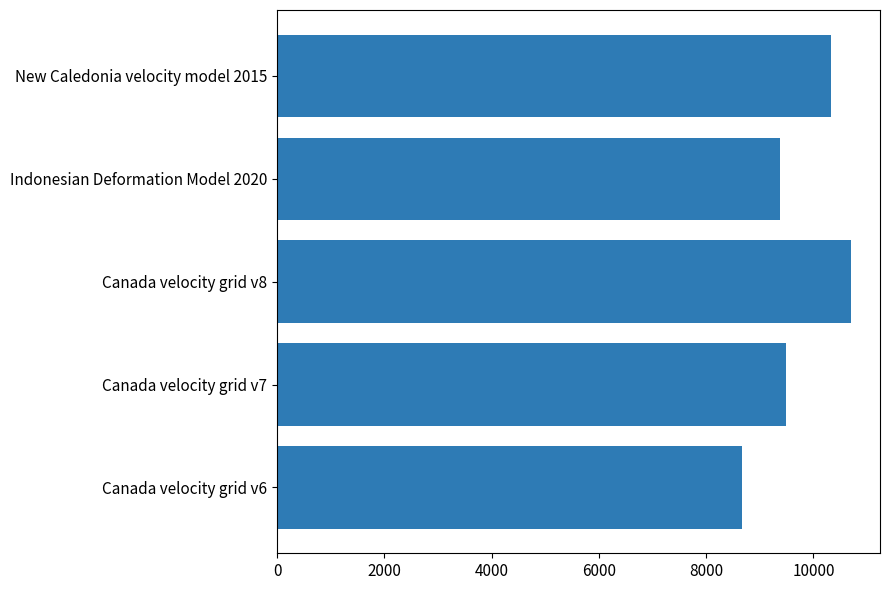

Rank the categories by value from highest to lowest.

Canada velocity grid v8, New Caledonia velocity model 2015, Canada velocity grid v7, Indonesian Deformation Model 2020, Canada velocity grid v6